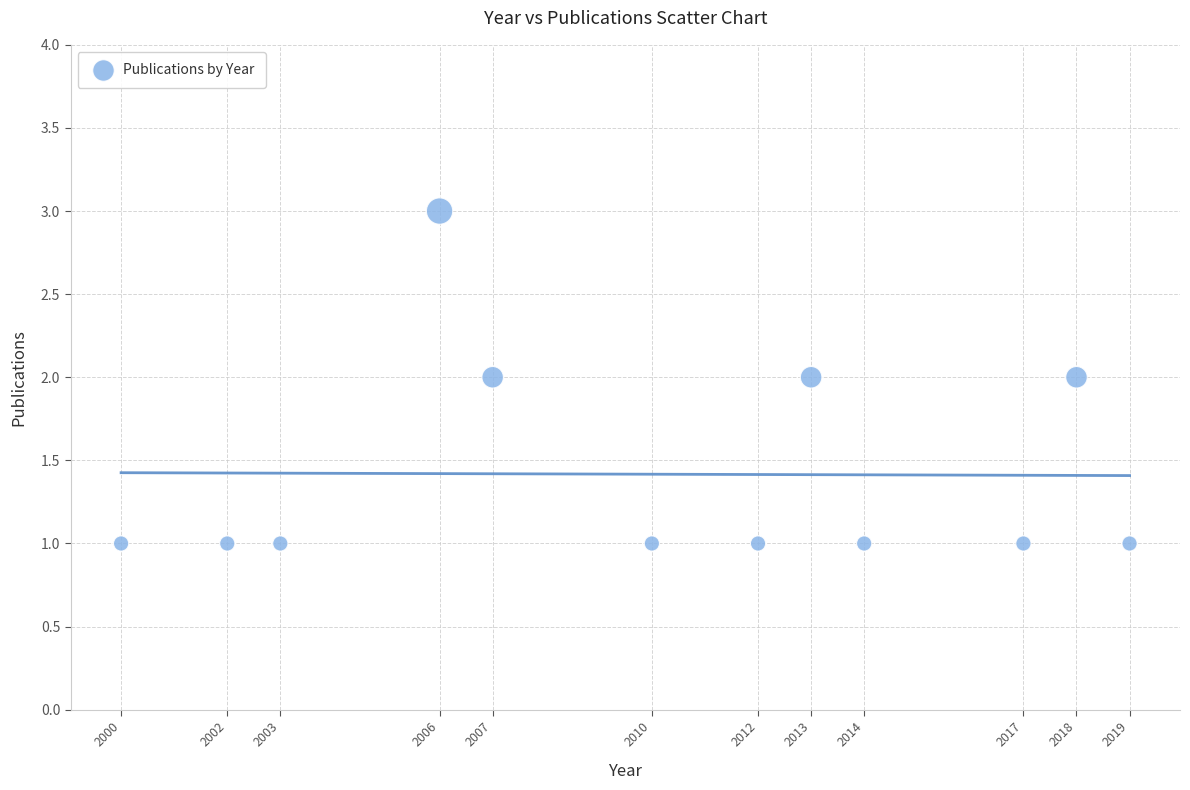

What is the range of X values (max minus min)?

19